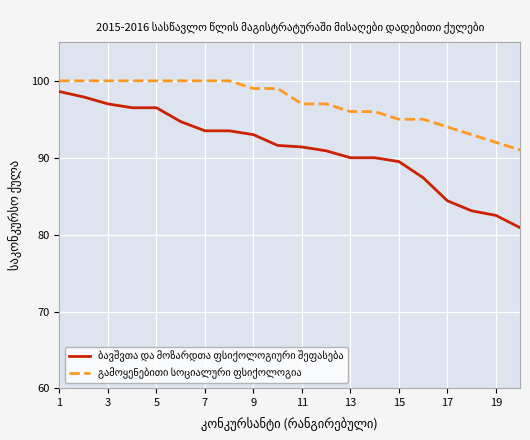

What is the greatest value displayed?

100.0